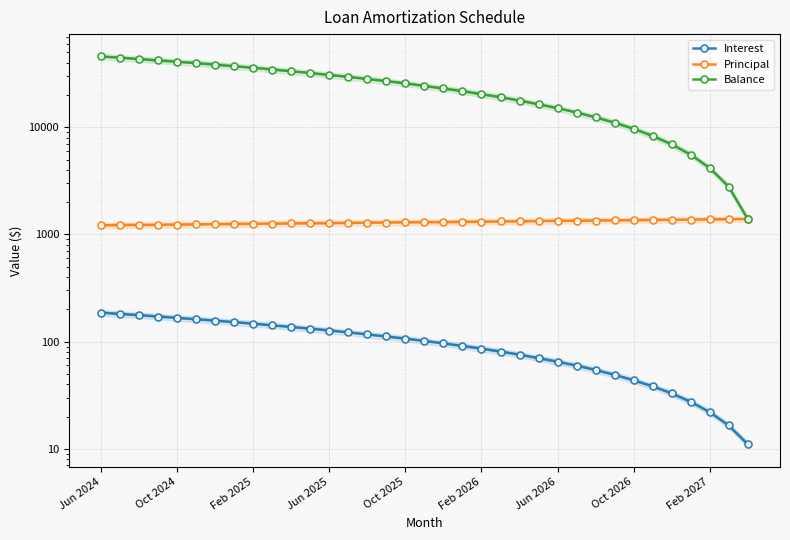

Which has a higher value, 30 or 32?

30